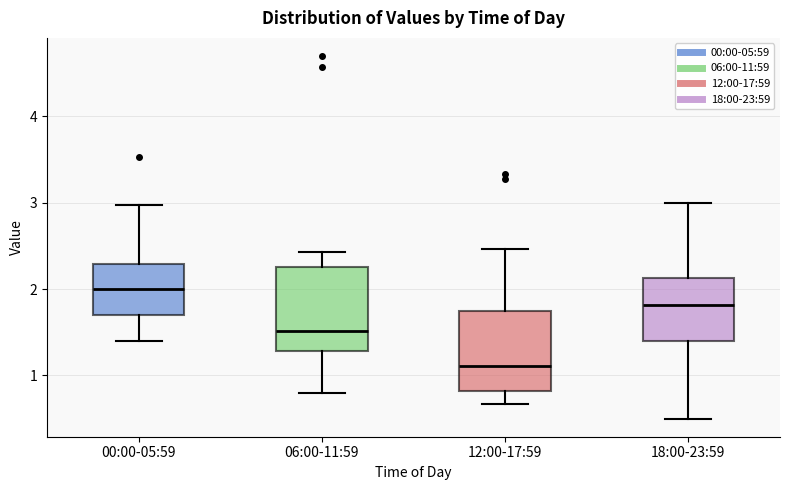

Reading left to right, transcribe this box plot: for each box, give where its median line is, the range the box spans, and where its two whiskers end, as read against the y-axis. The values are not printed on the chart, so give them approximately, as read against the axis.

00:00-05:59: median 2.0, box 1.7 to 2.3, whiskers 1.4 to 3.0
06:00-11:59: median 1.5, box 1.3 to 2.3, whiskers 0.8 to 2.4
12:00-17:59: median 1.1, box 0.8 to 1.7, whiskers 0.7 to 2.5
18:00-23:59: median 1.8, box 1.4 to 2.1, whiskers 0.5 to 3.0